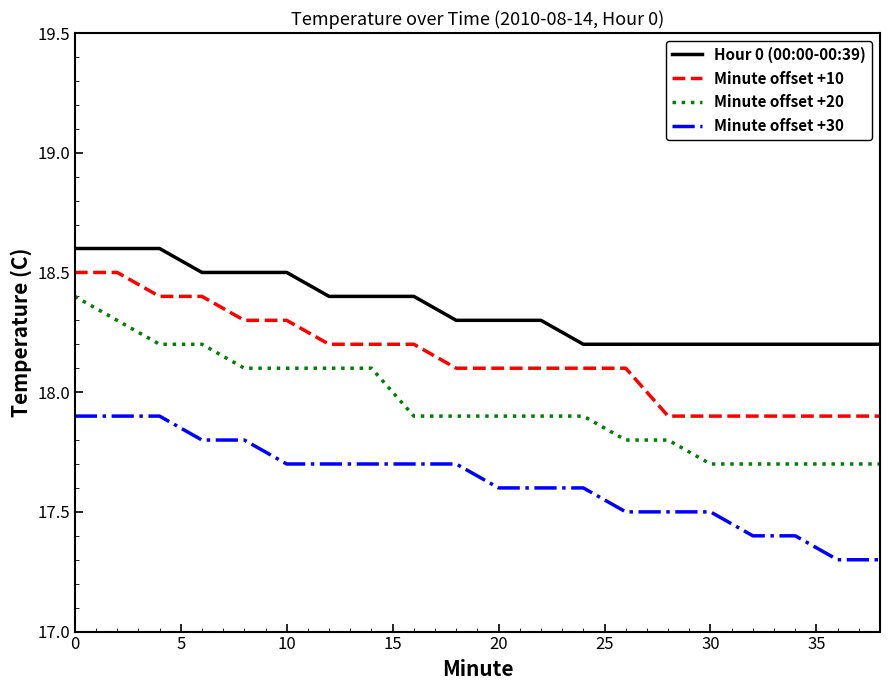

List the series in order of their peak value, highest first.

Hour 0 (00:00-00:39), Minute offset +10, Minute offset +20, Minute offset +30